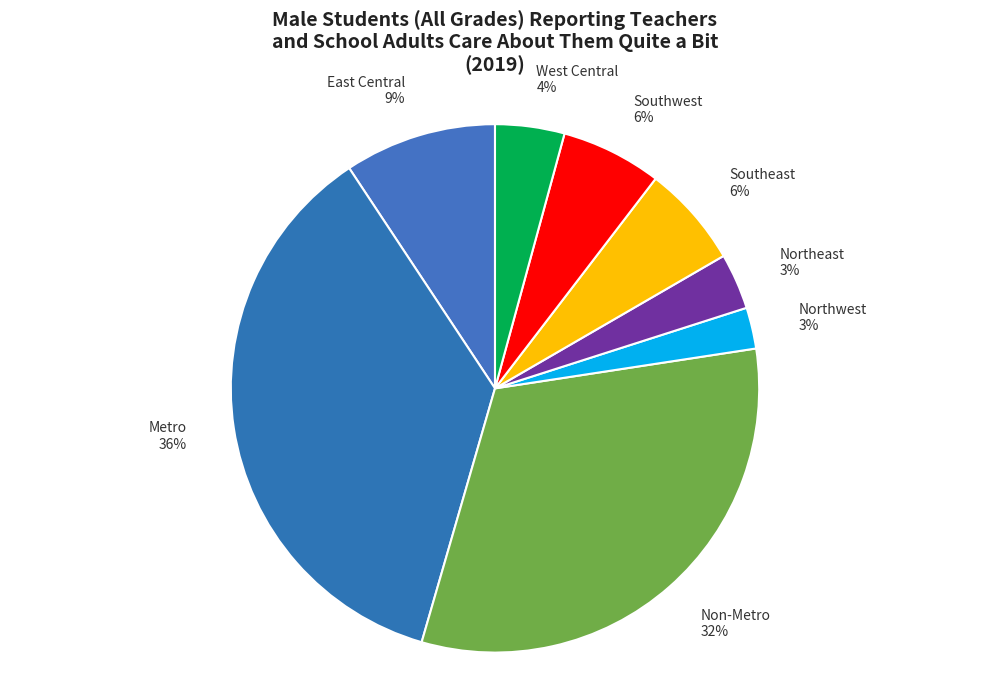

To the nearest percent, what is the difference between the Non-Metro and Southwest slice percentages?

26%